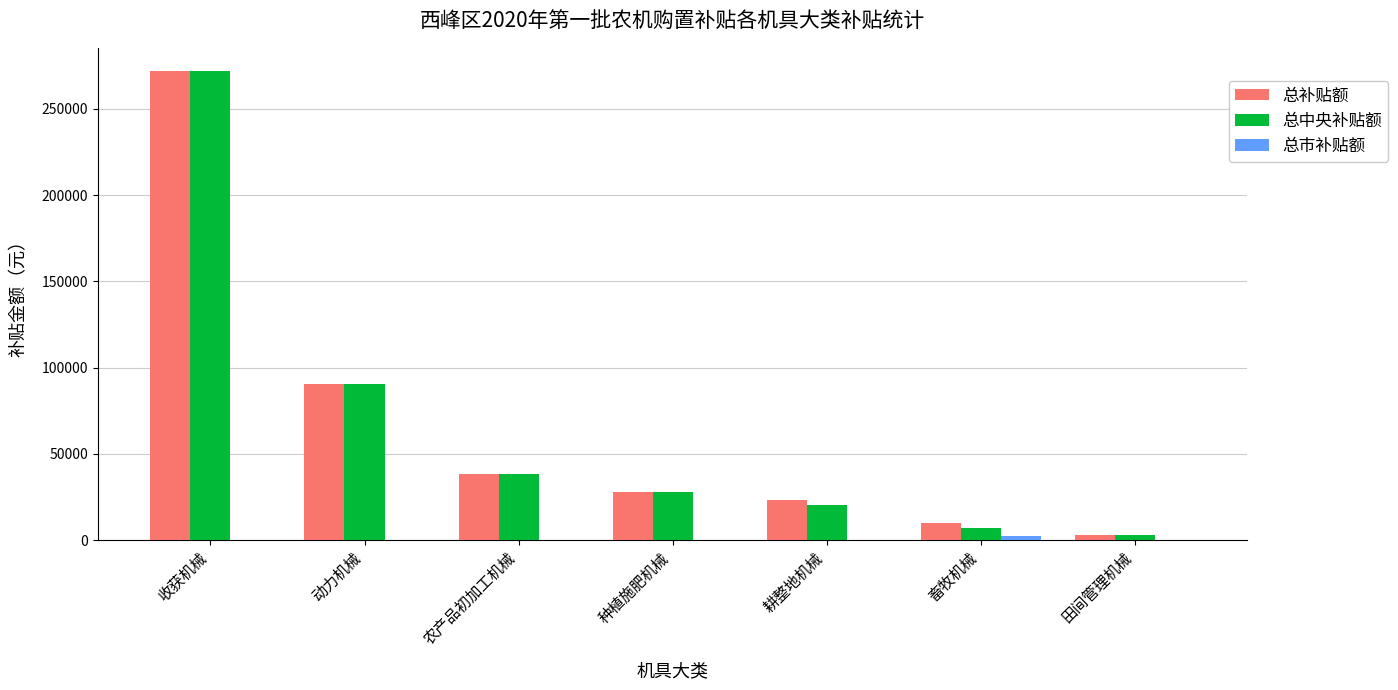

What is the sum of all 总补贴额 values?

464720